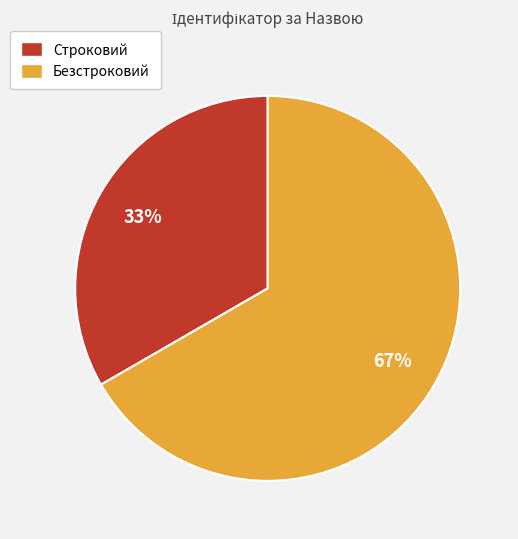

Combined, do Безстроковий and Строковий account for over 50%?

Yes